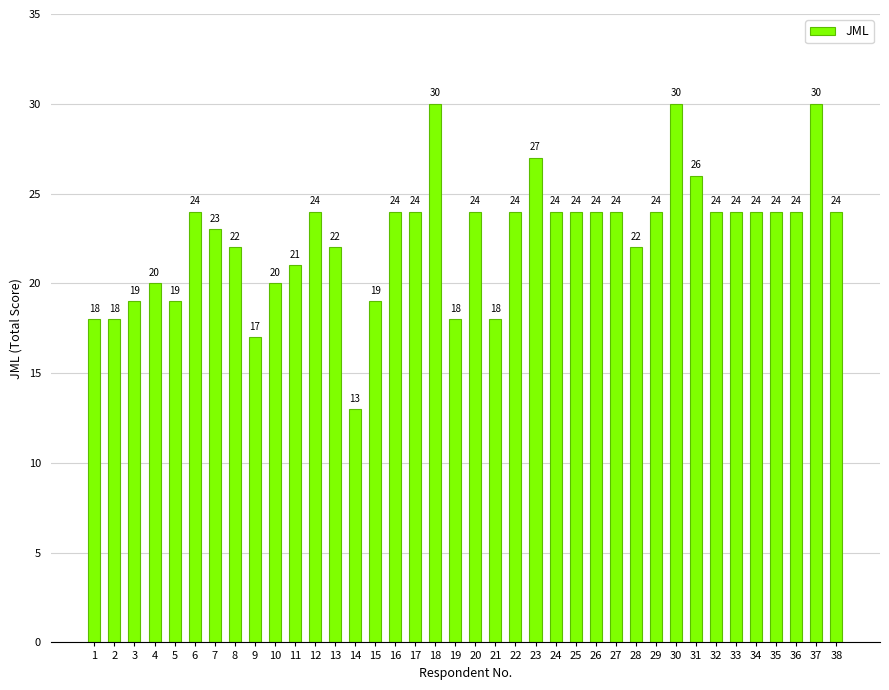

Read the value at 11.

21